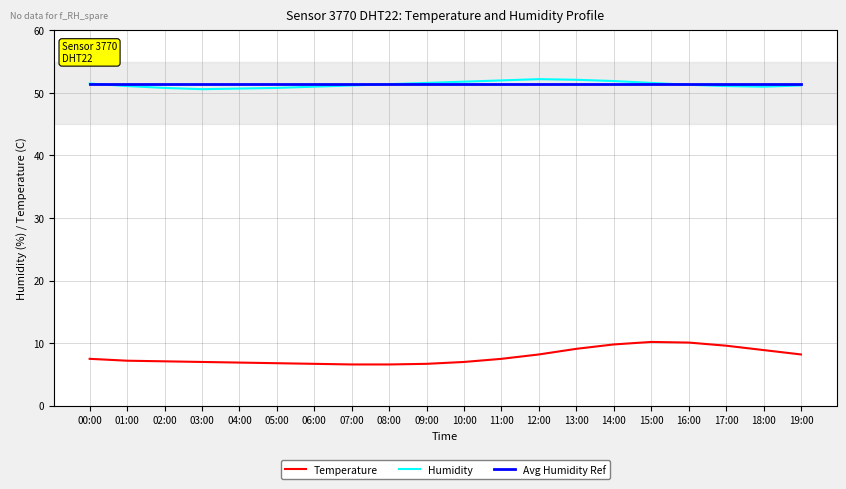

What is the spread (max minus min) of values at 08:00?

44.8